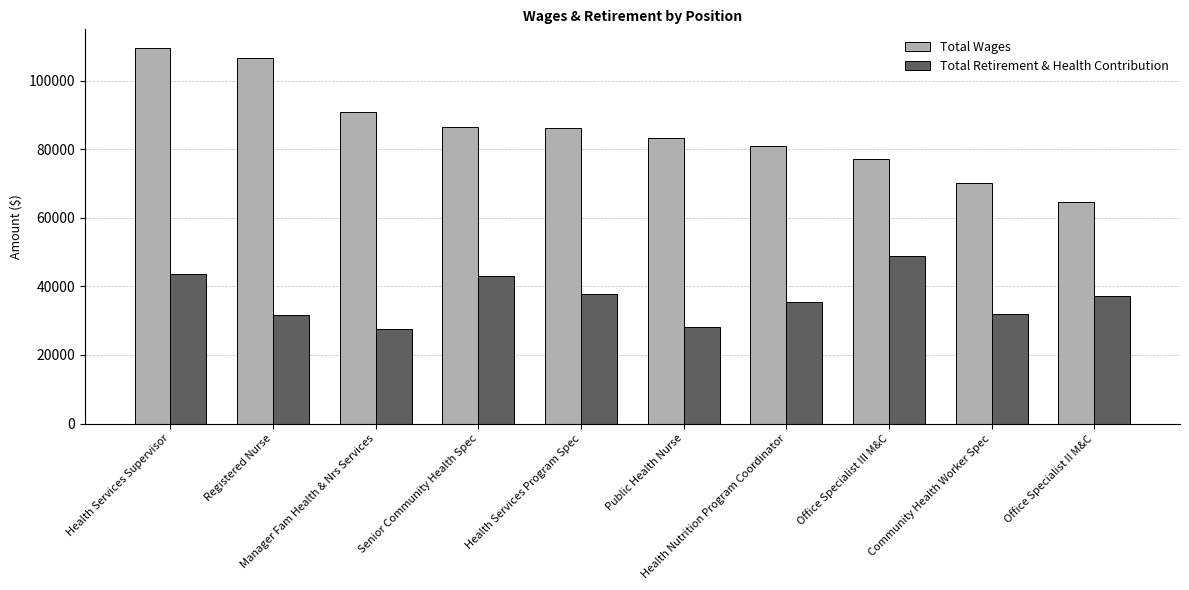

What is the sum of all Total Wages values?

855914